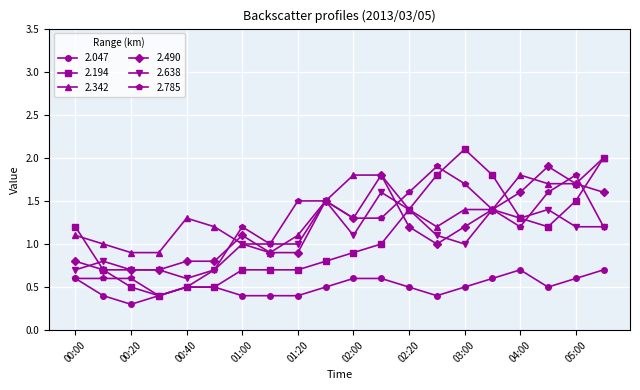

Which series has the largest total across all categories?

2.342